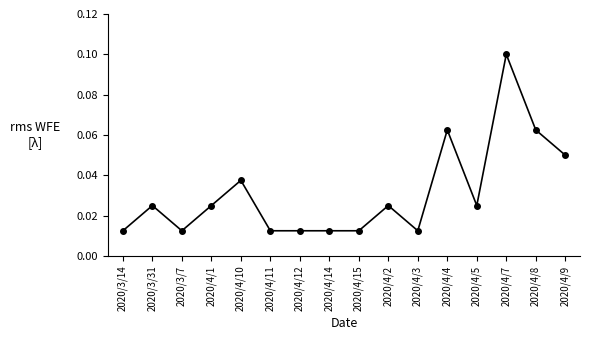

How many lines are shown in the chart?

1